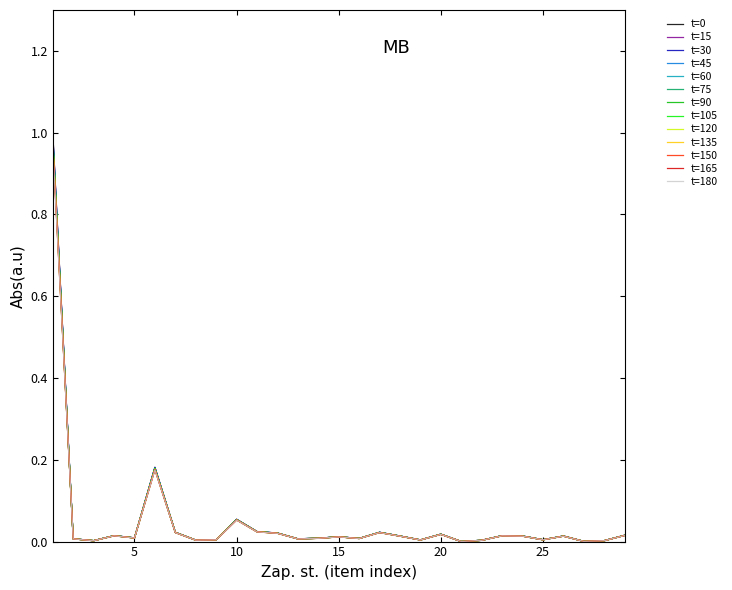

Does the chart display data point markers on the line(s)?

No